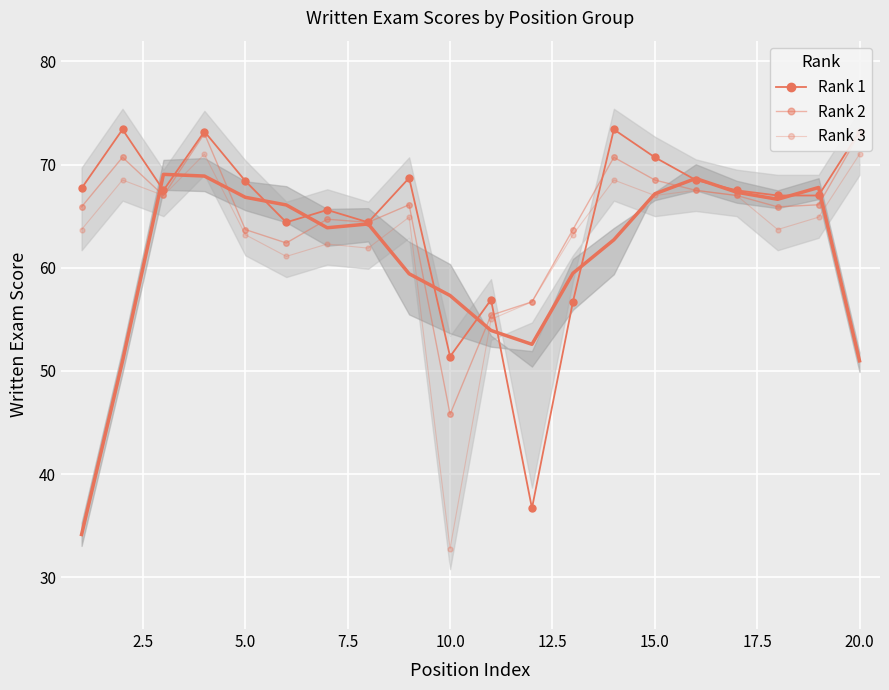

How many distinct data groups are displayed?

3